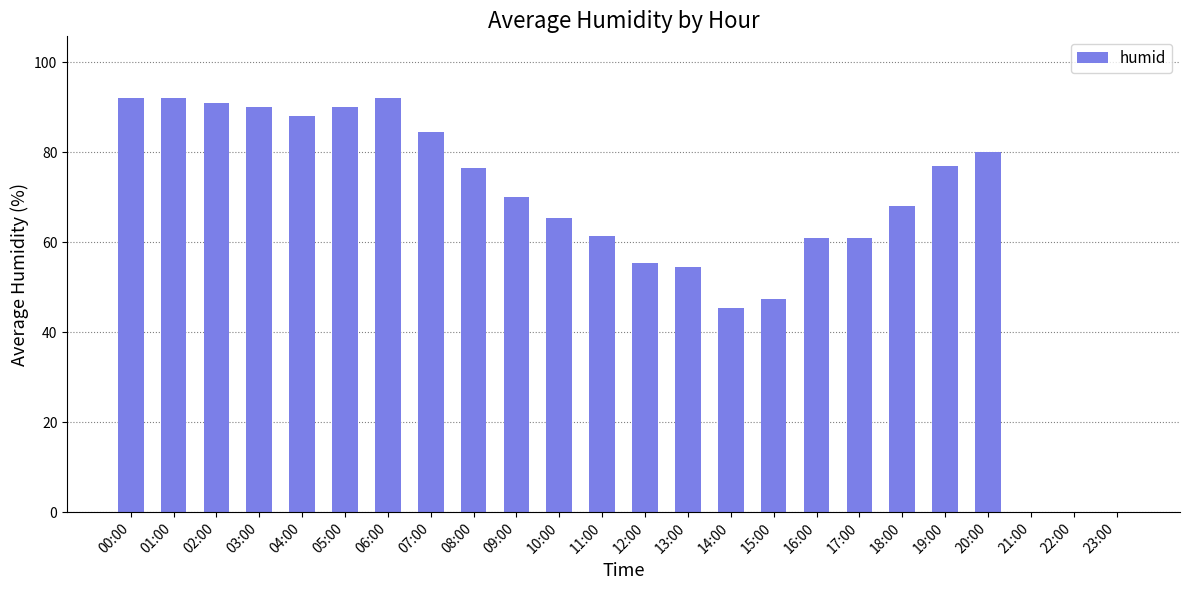

Is it true that the value at 10:00 is 44.1?

False